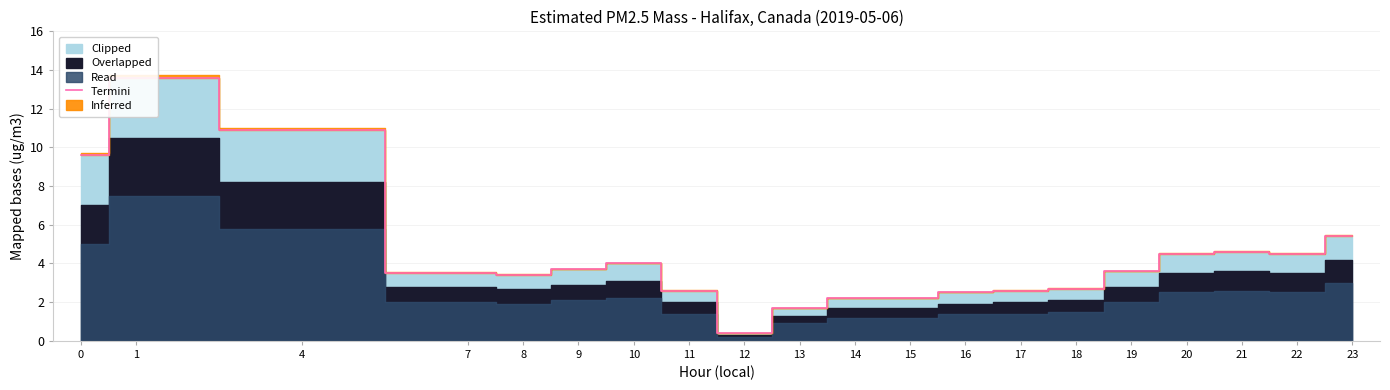

Reading right to left, extract all data points from this chart.

5.4	4.5	4.6	4.5	3.6	2.7	2.6	2.5	2.2	2.2	1.7	0.4	2.6	4.0	3.7	3.4	3.5	10.9	13.6	9.6